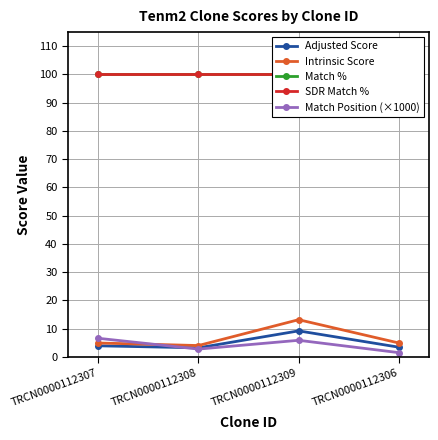

What is the label of the 2nd point from the left?

TRCN0000112308